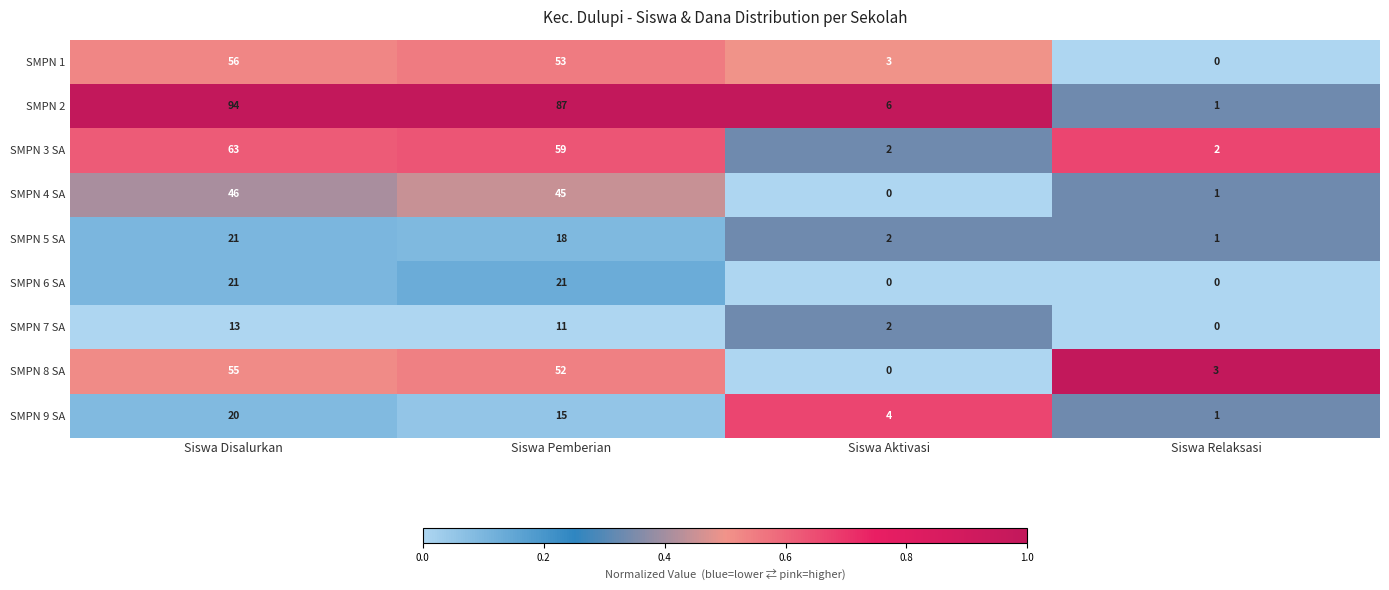

Which category has the lowest value in the SMPN 8 SA series?

Siswa Aktivasi